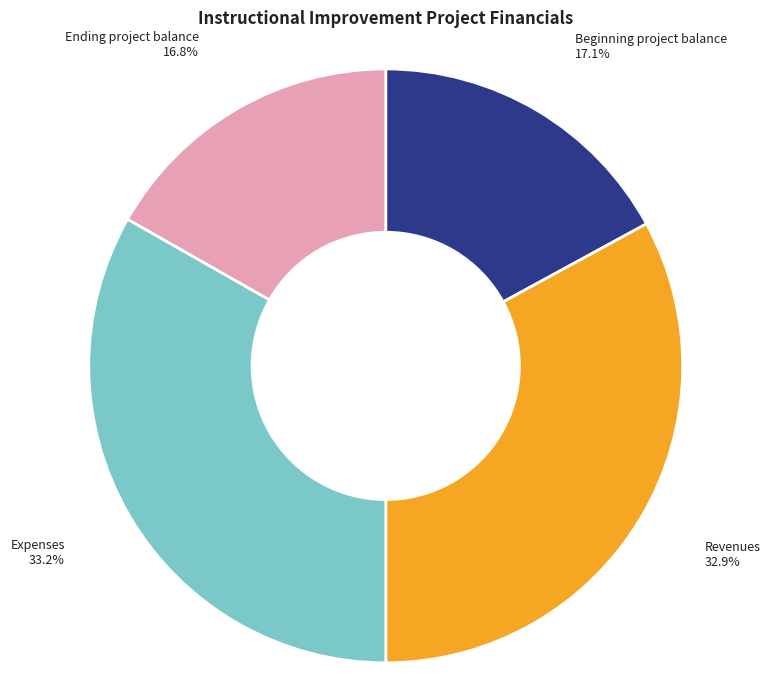

How many slices are in this pie chart?

4